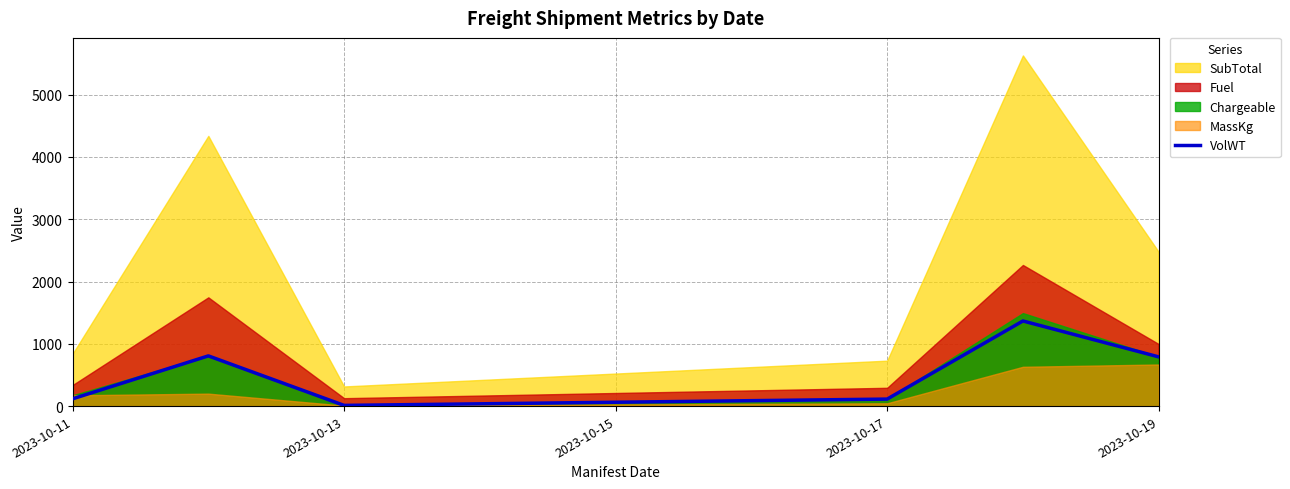

How many lines are shown in the chart?

1